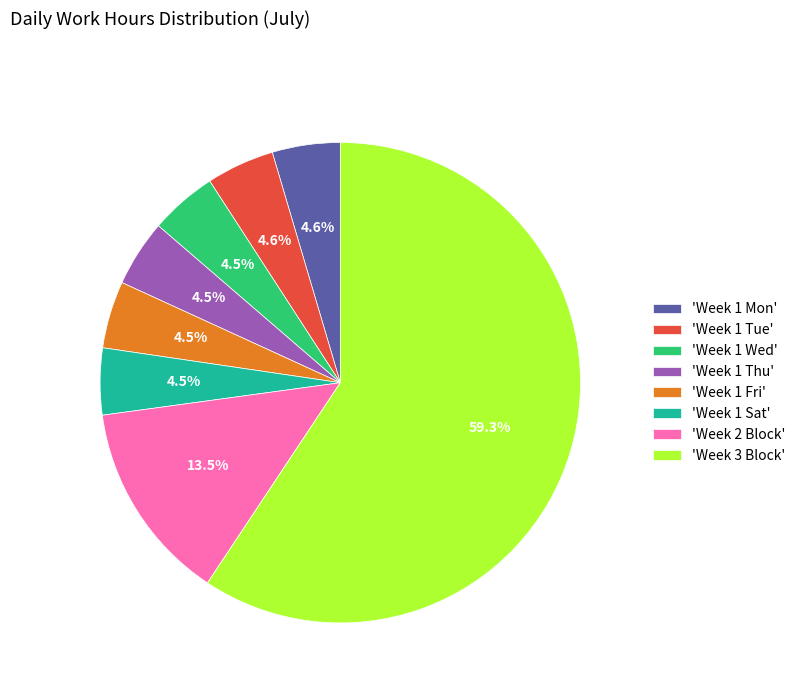

Is there a majority slice in this chart?

Yes